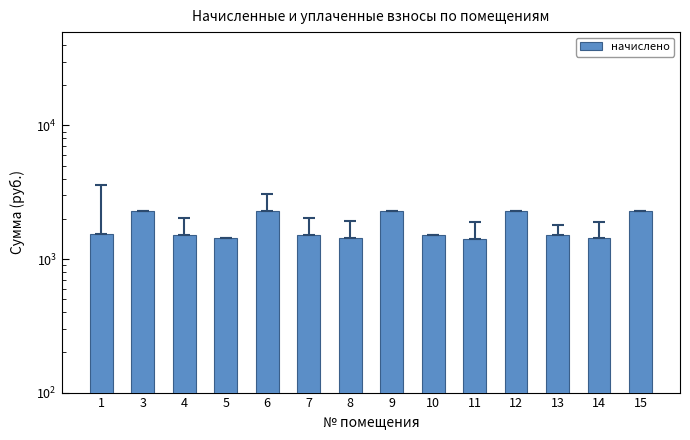

Which has a higher value, 11 or 7?

7